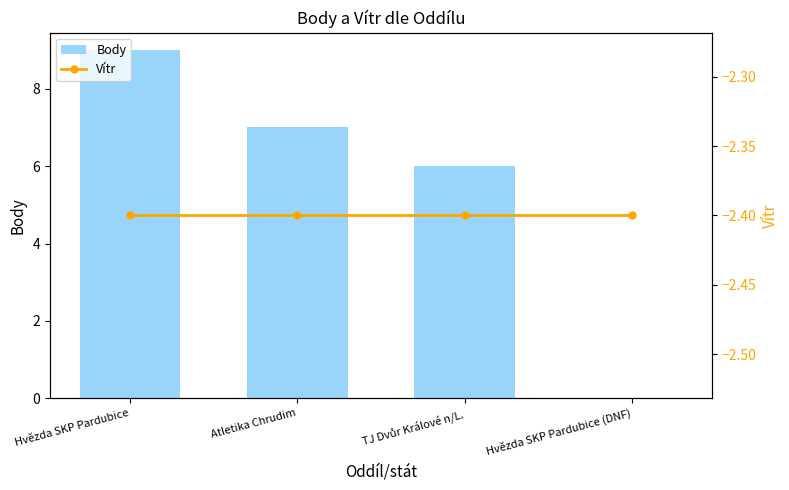

The value of Body at Hvězda SKP Pardubice (DNF) is 0. True or false?

True